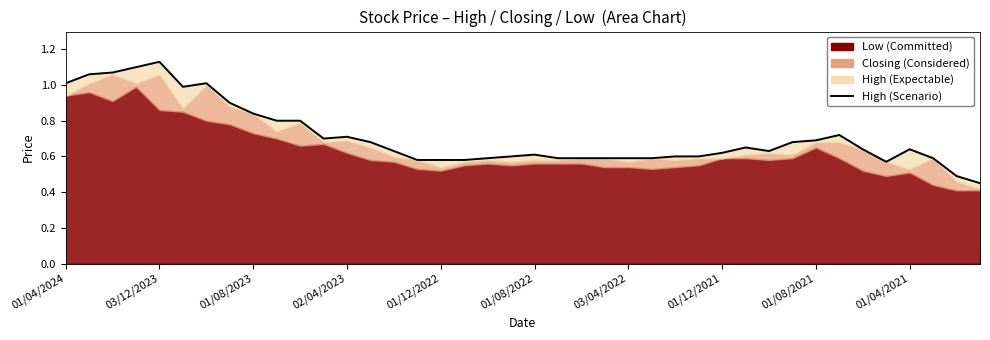

How many lines are shown in the chart?

1